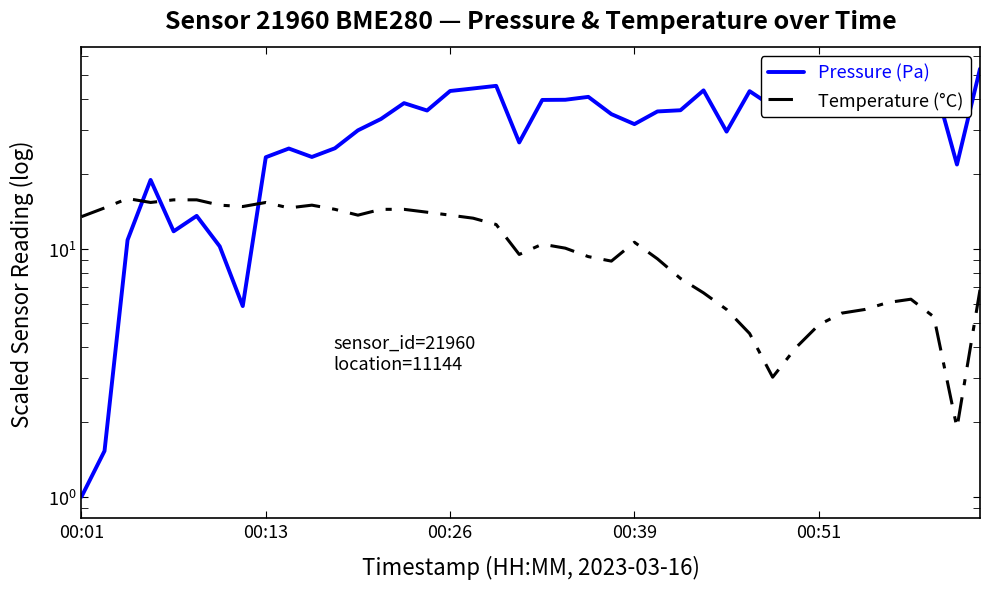

How many lines are shown in the chart?

2